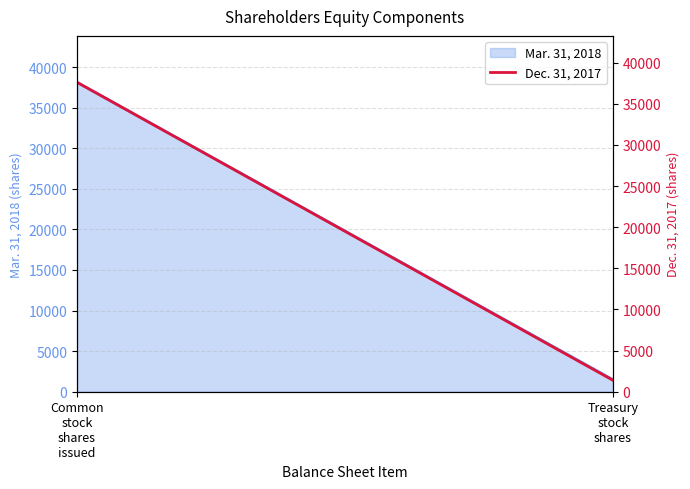

What is the difference between the values at Common
stock
shares
issued and Treasury
stock
shares?

36231